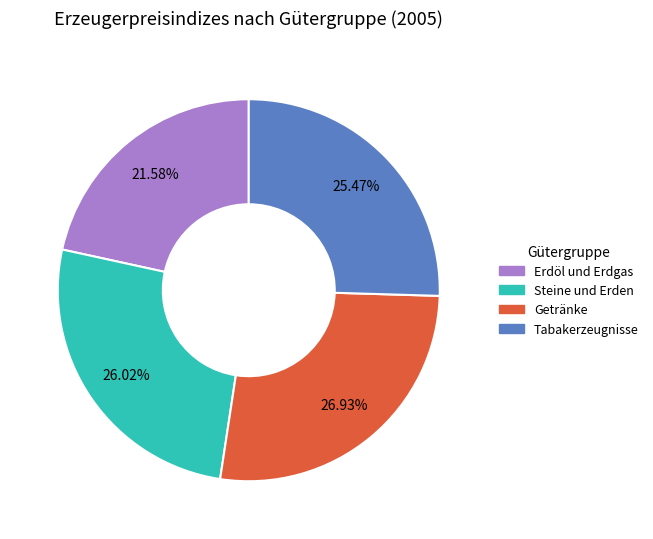

Is there any slice that represents more than half of the pie?

No